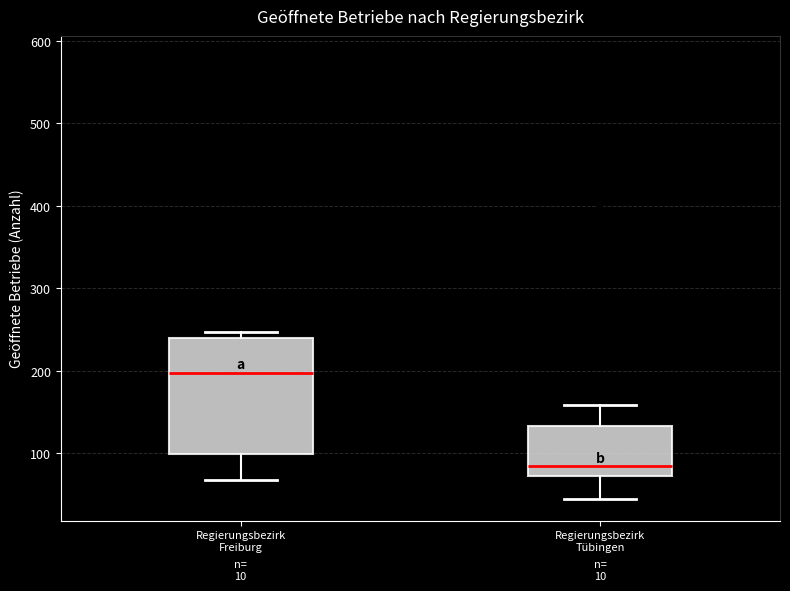

Where does the median line of the box for Regierungsbezirk Tübingen sit on the y-axis? The values are not printed on the chart, so give them approximately, as read against the axis.

80